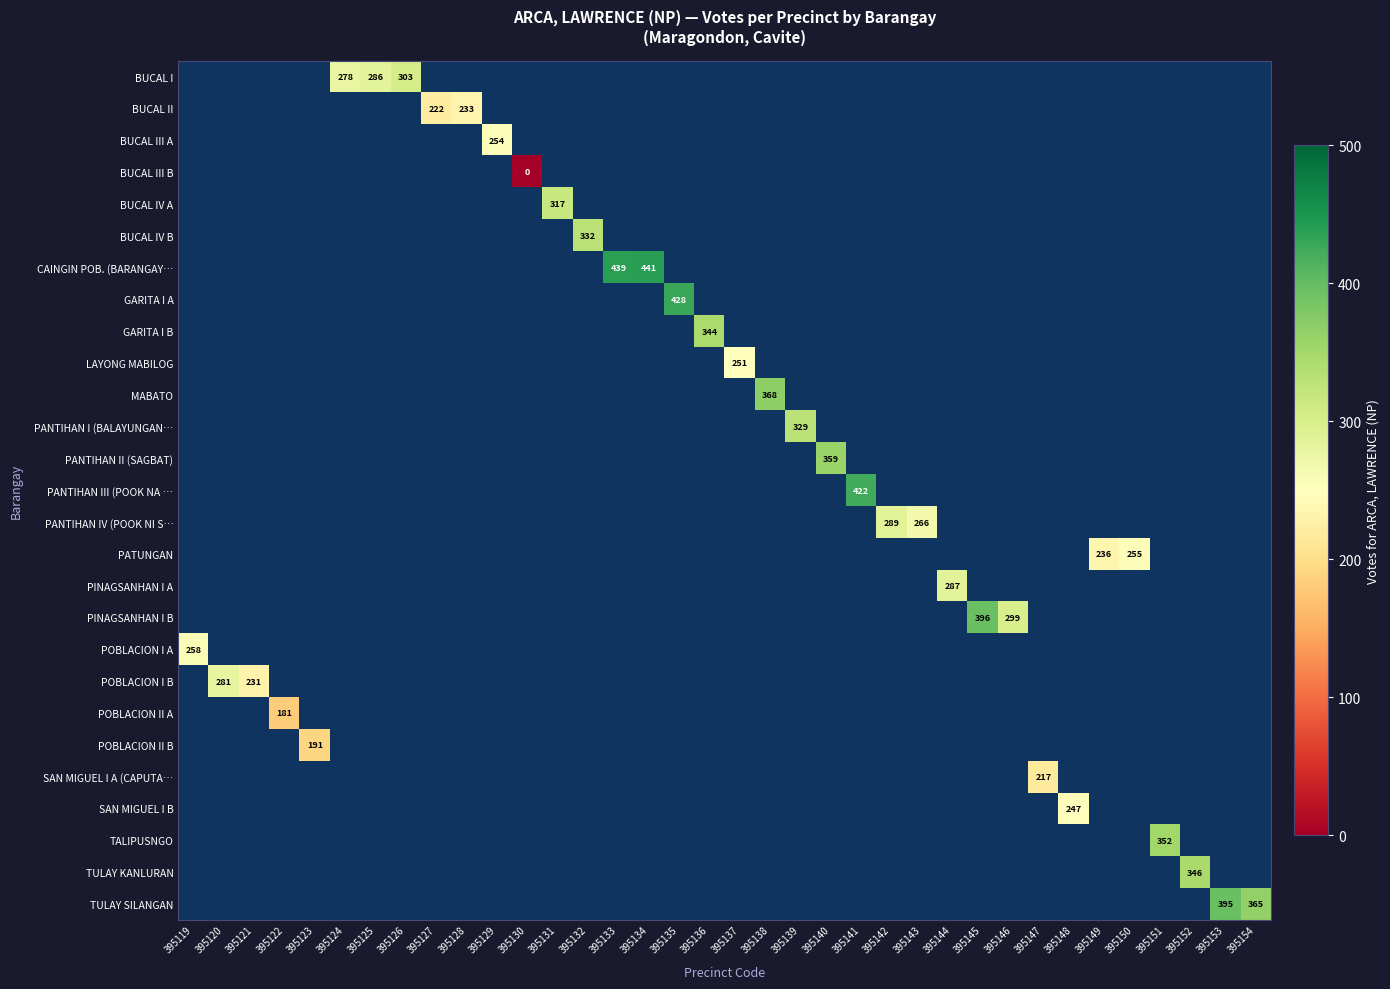

The POBLACION I B series shows 231 at 395121. True or false?

True